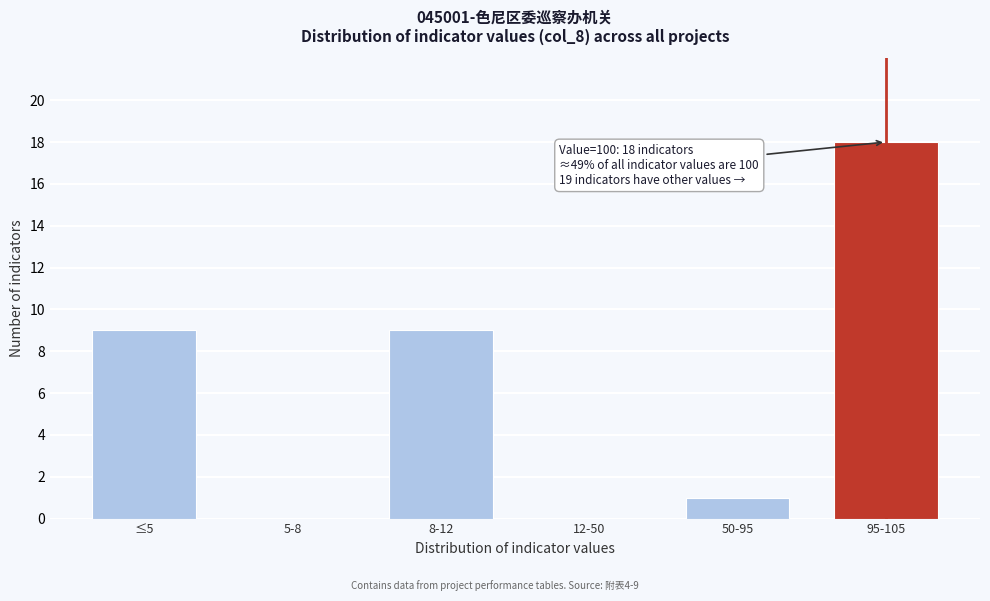

Reading left to right, list all the values displayed in this chart.

≤5=9	5-8=0	8-12=9	12-50=0	50-95=1	95-105=18